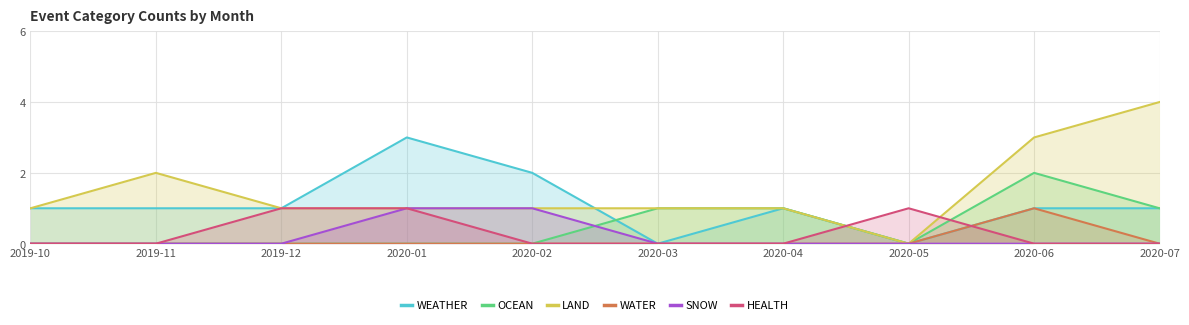

How many values in LAND are above zero?

9